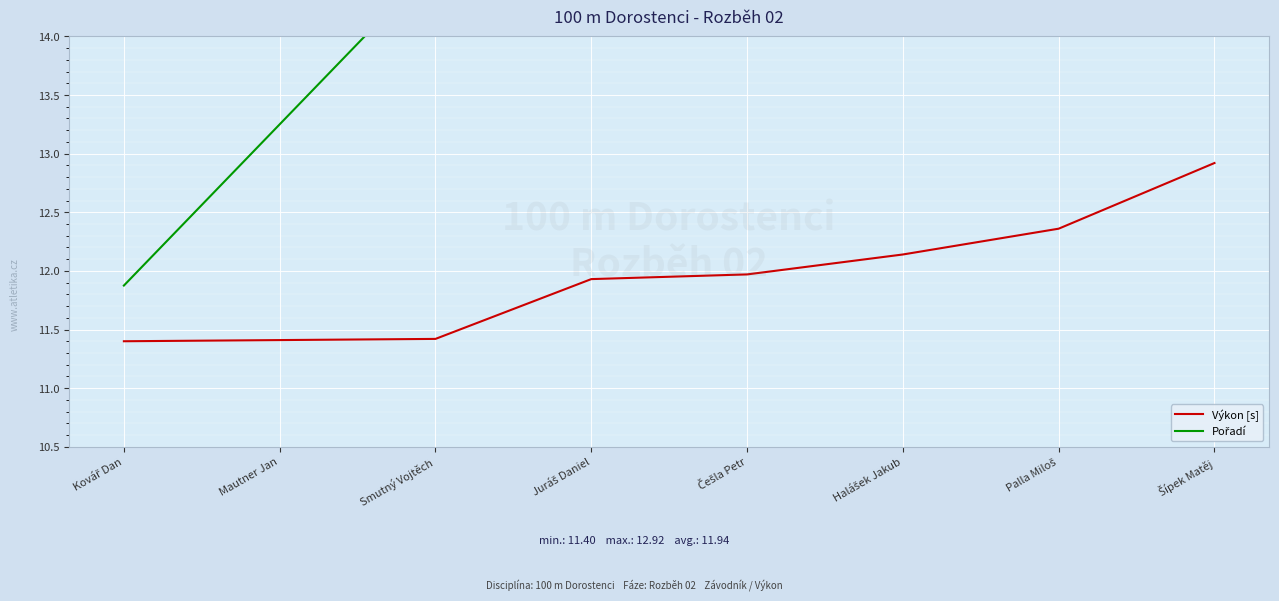

True or false: Pořadí and Výkon [s] cross at least once.

False